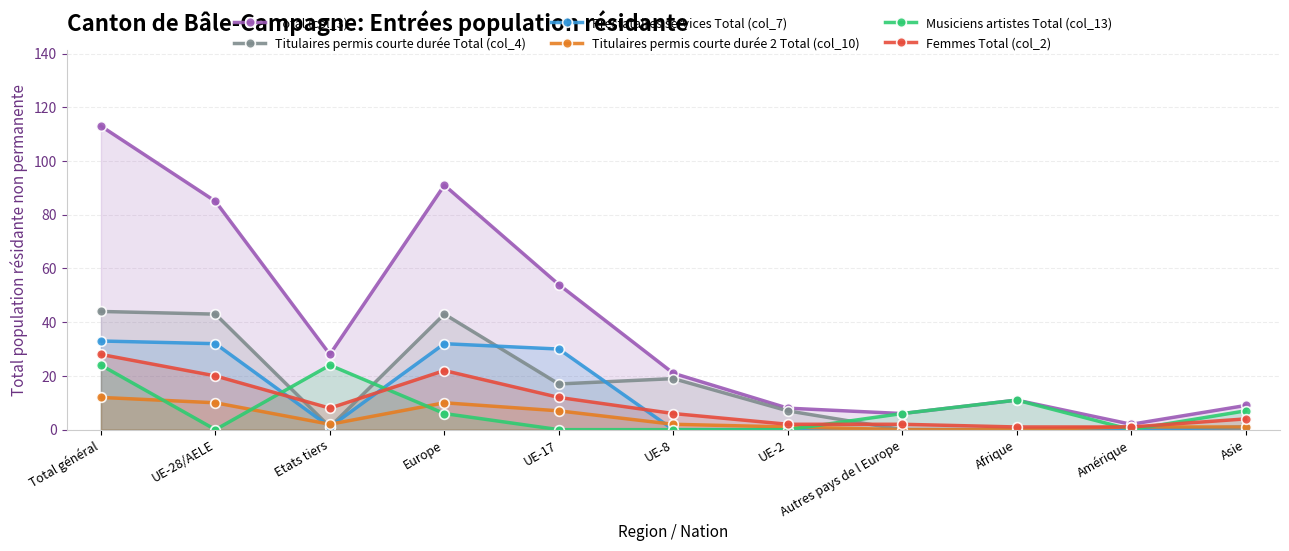

True or false: Femmes Total (col_2) and Titulaires permis courte durée 2 Total (col_10) intersect in this chart.

False